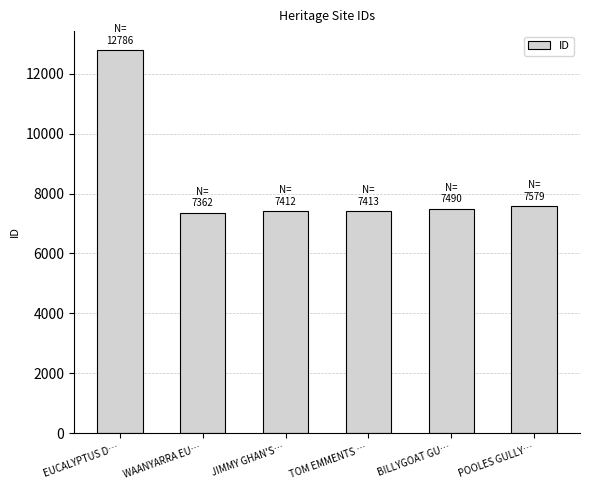

Is it true that the value at TOM EMMENTS … is 7413?

True